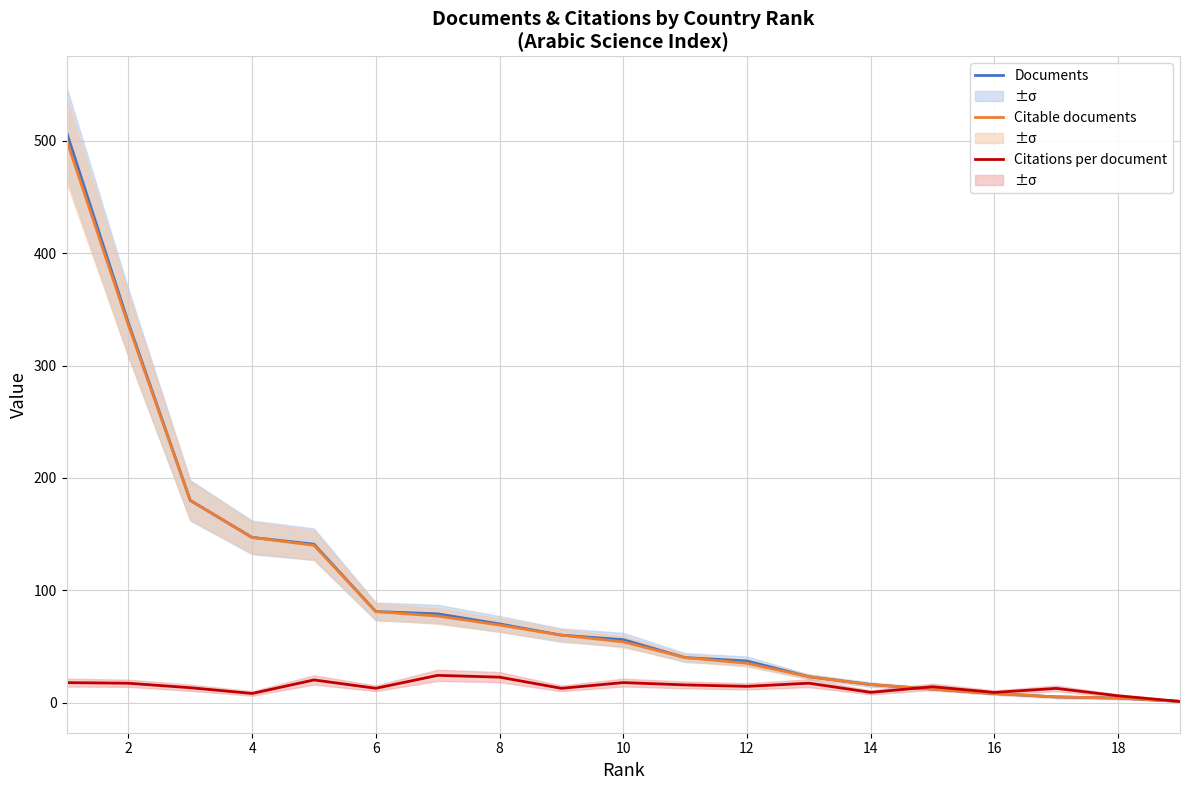

True or false: Citable documents and Documents intersect in this chart.

False